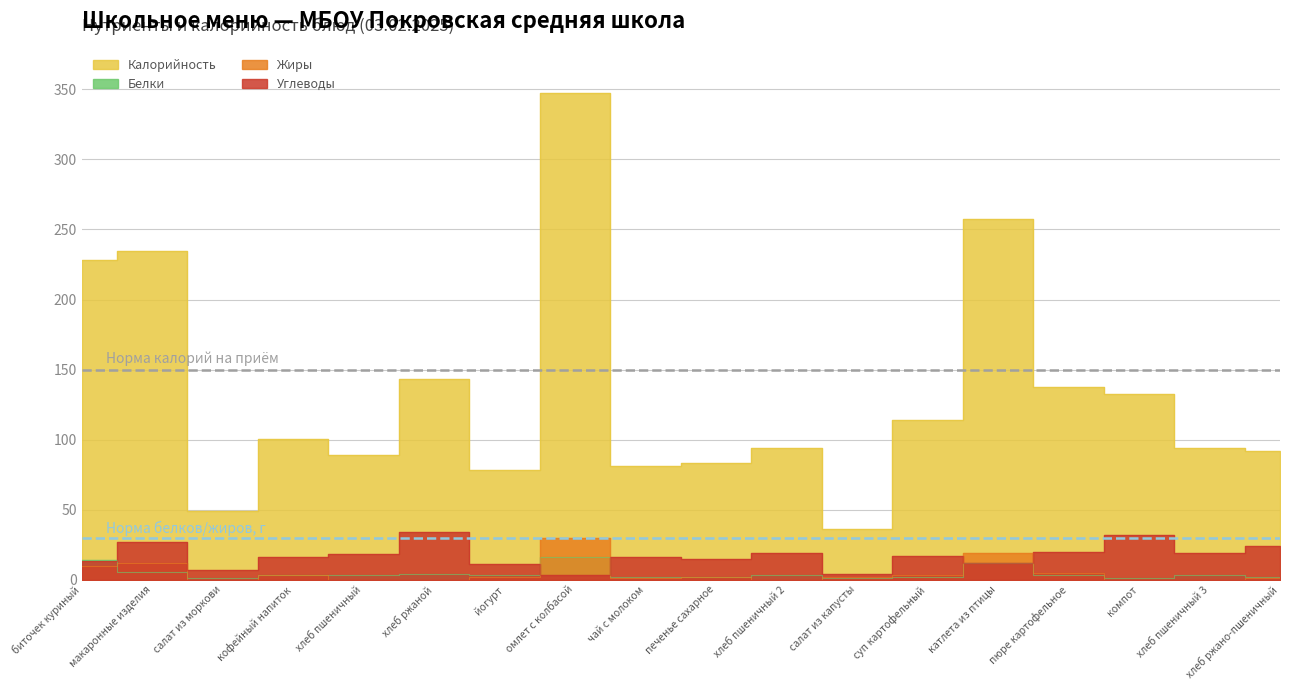

What is the value of the Жиры point at the 10th from the left?

2.0